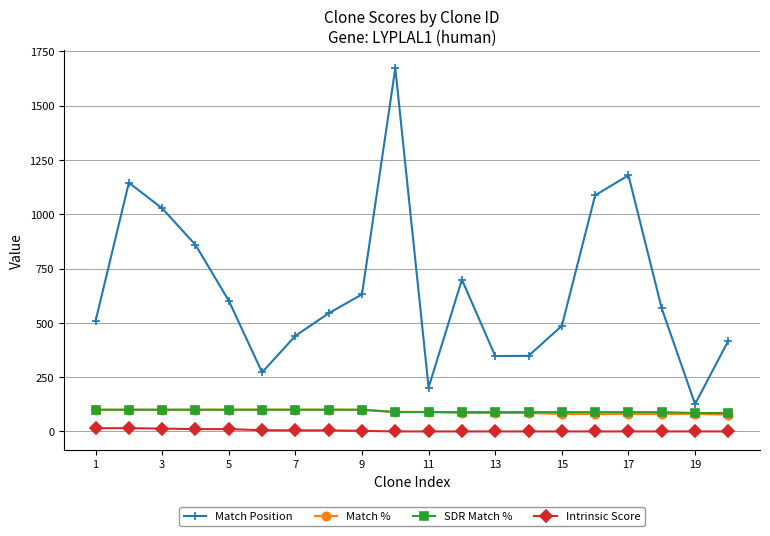

In Match Position, how many points are higher than both neighbors (excluding endpoints)?

4